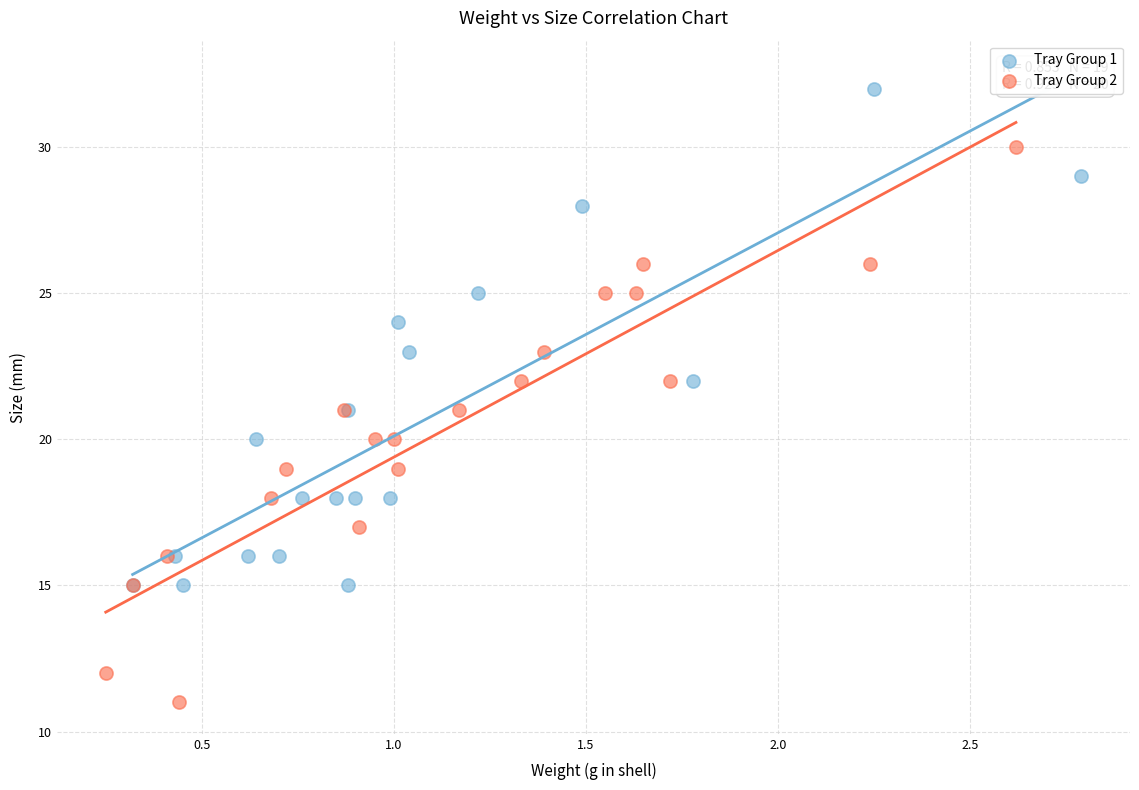

Which series has the widest spread of Y values?

Tray Group 2